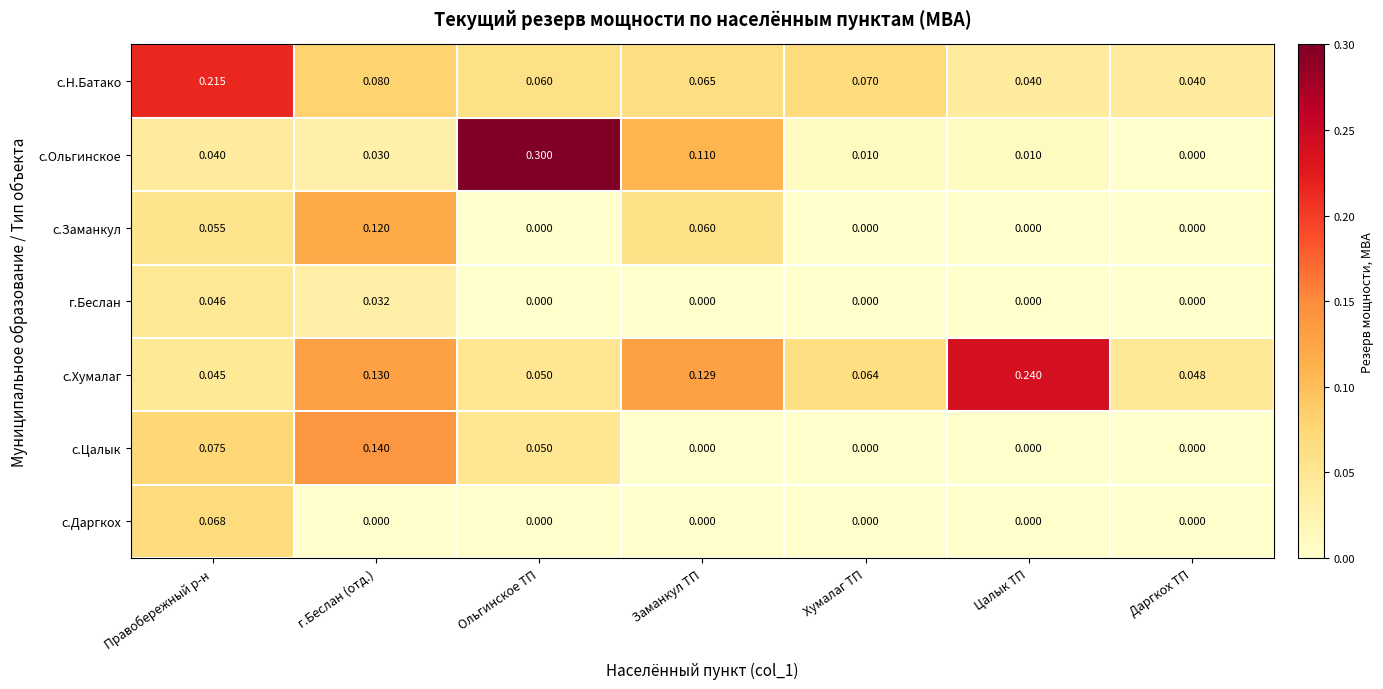

Which series has the widest spread of values?

с.Ольгинское